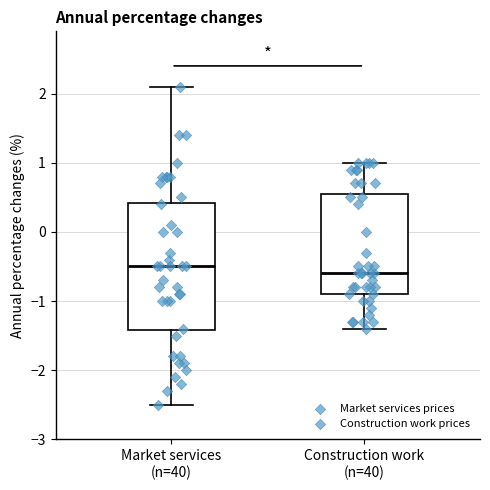

Reading left to right, read every box against the y-axis: the position of its median line, the range the box covers, and the ends of its whiskers. The values are not printed on the chart, so give them approximately, as read against the axis.

Market services (n=40): median -0.5, box -1.4 to 0.4, whiskers -2.5 to 2.1
Construction work (n=40): median -0.6, box -0.9 to 0.6, whiskers -1.4 to 1.0